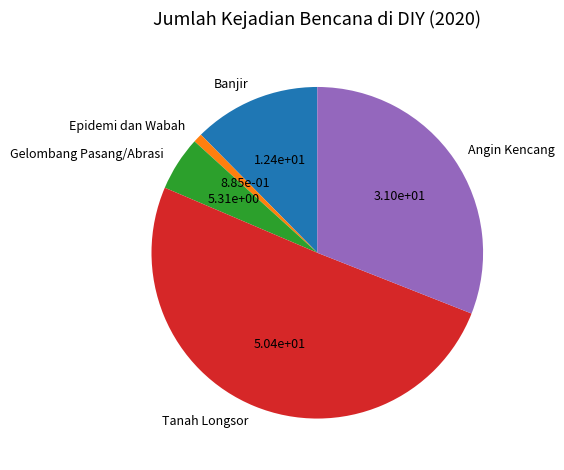

How many segments does this pie chart have?

5